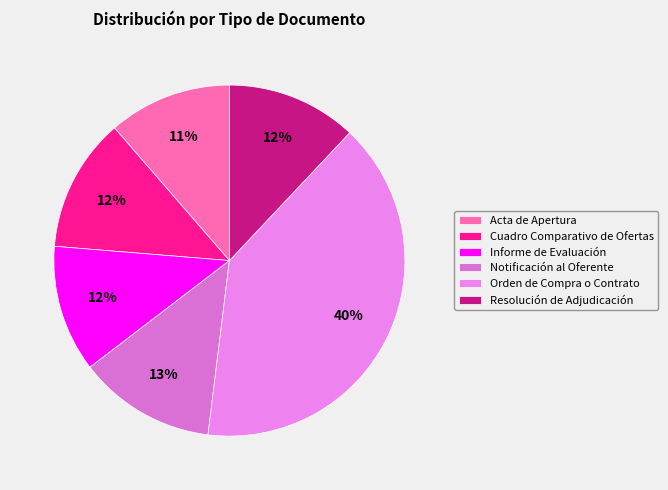

To the nearest percent, what is the combined percentage of Resolución de Adjudicación and Acta de Apertura?

23%